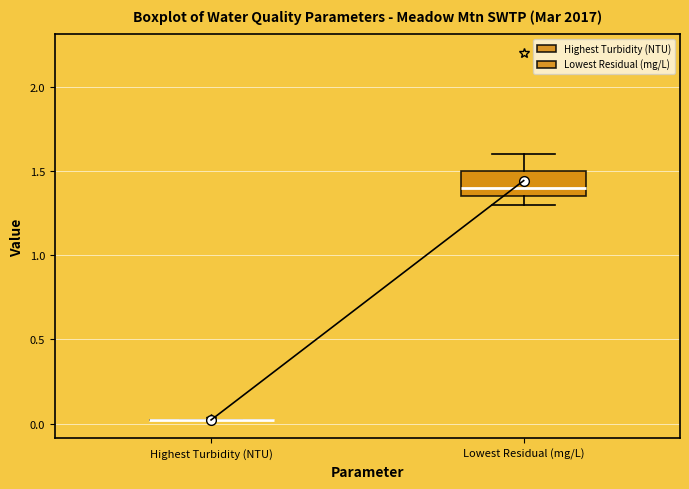

Reading left to right, transcribe this box plot: for each box, give where its median line is, the range the box spans, and where its two whiskers end, as read against the y-axis. The values are not printed on the chart, so give them approximately, as read against the axis.

Highest Turbidity (NTU): box collapsed to a line at 0.00, whiskers 0.00 to 0.00
Lowest Residual (mg/L): median 1.40, box 1.35 to 1.50, whiskers 1.30 to 1.60